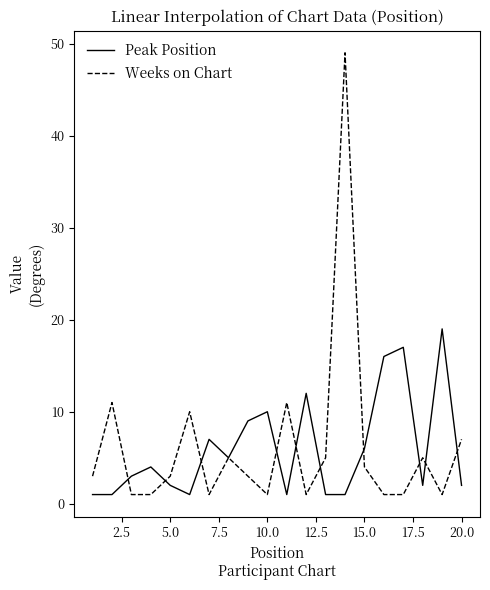

Reading left to right, what are all the values shown in this chart?

Peak Position: 1	1	3	4	2	1	7	5	9	10	1	12	1	1	6	16	17	2	19	2
Weeks on Chart: 3	11	1	1	3	10	1	5	3	1	11	1	5	49	4	1	1	5	1	7